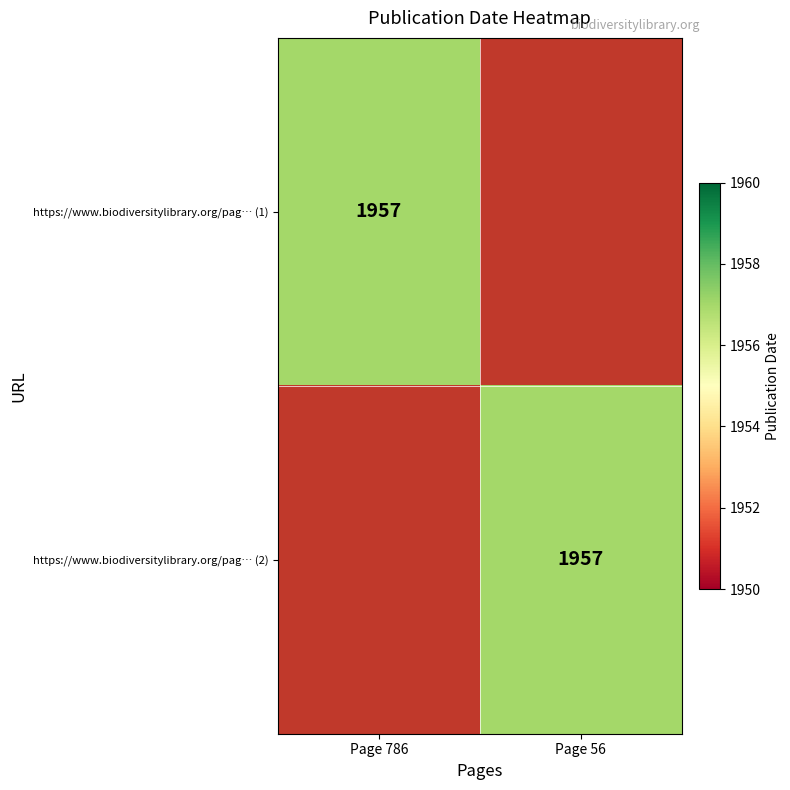

Is it true that https://www.biodiversitylibrary.org/pag… (1) equals 1957 at Page 786?

True